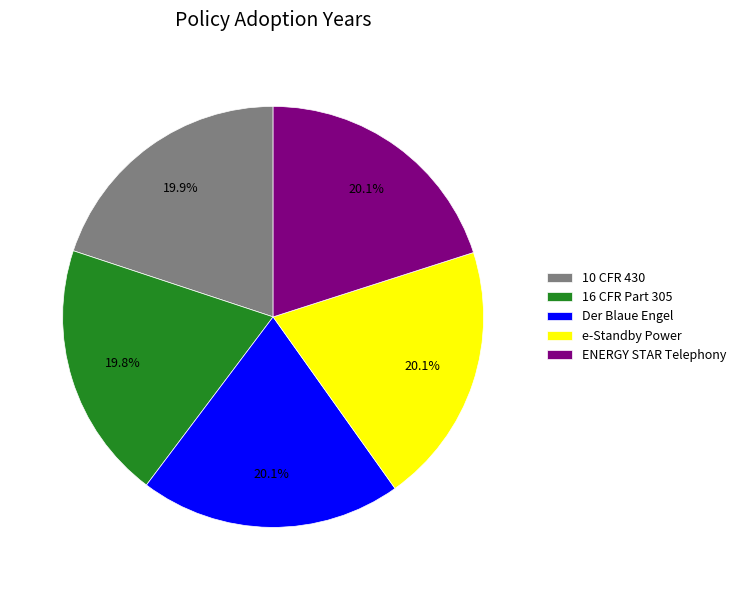

Combined, what portion of the pie is 16 CFR Part 305 and 10 CFR 430?

39.7%